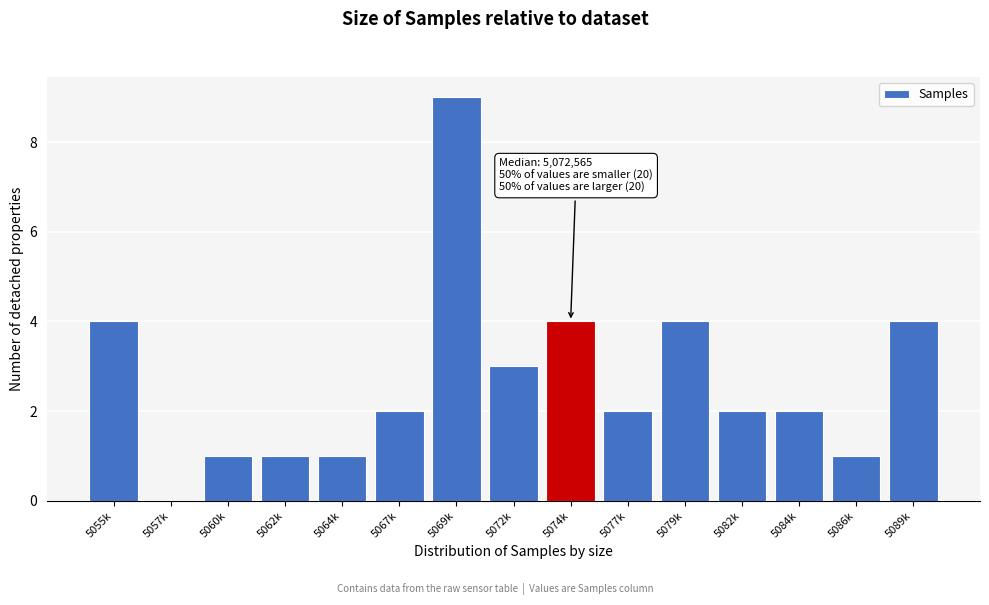

Reading left to right, extract all data points from this chart.

5055k=4	5057k=0	5060k=1	5062k=1	5064k=1	5067k=2	5069k=9	5072k=3	5074k=4	5077k=2	5079k=4	5082k=2	5084k=2	5086k=1	5089k=4